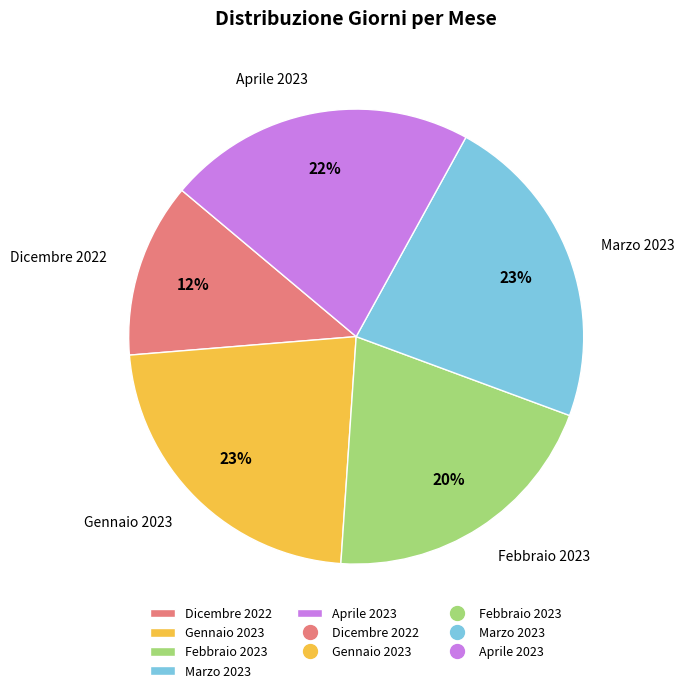

Does Gennaio 2023 account for over 50% of the chart?

No